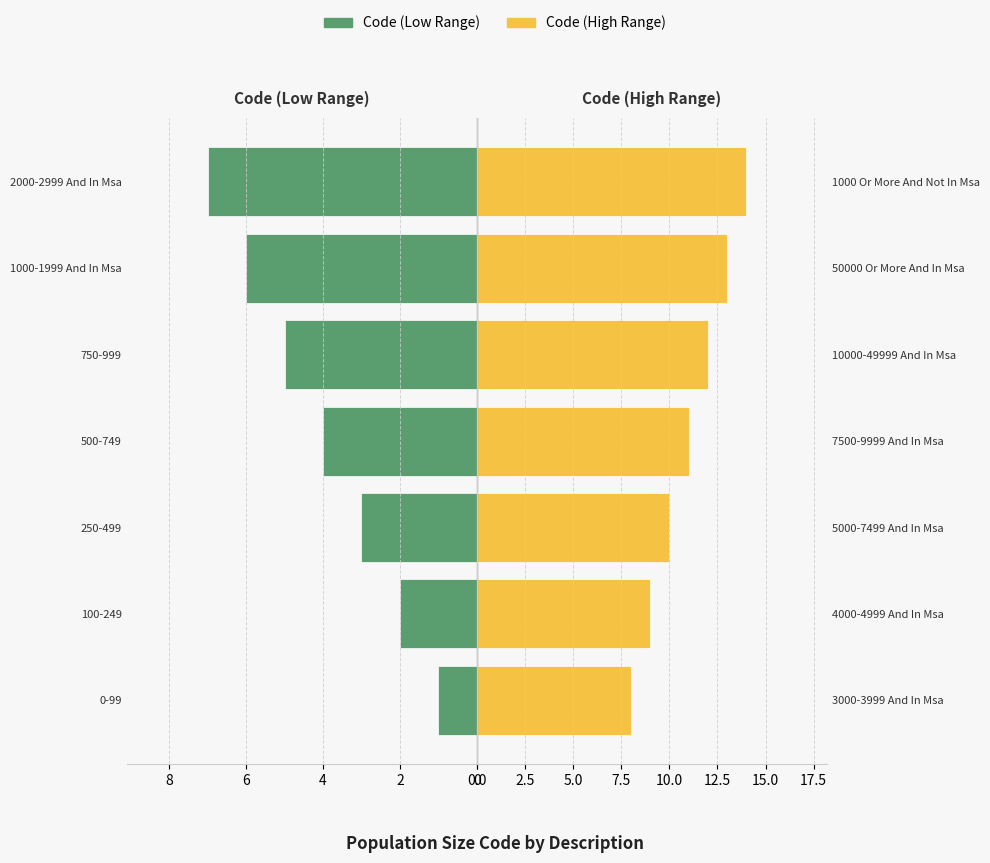

Is the value of Code (High Range) at 10 greater than the value of Code (Low Range) at 0?

Yes